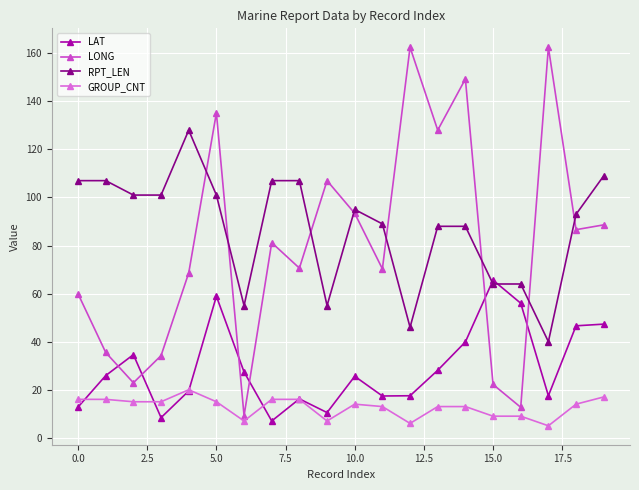

Which series has the largest total across all categories?

RPT_LEN